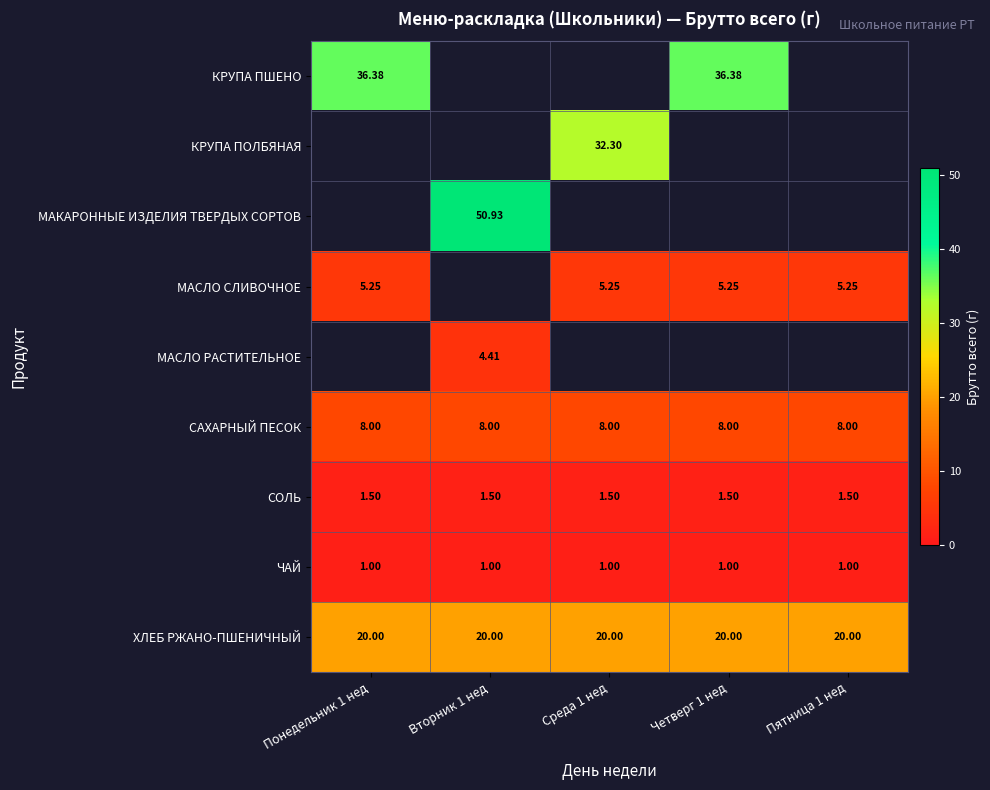

At which label is ЧАЙ closest to 1?

Понедельник 1 нед